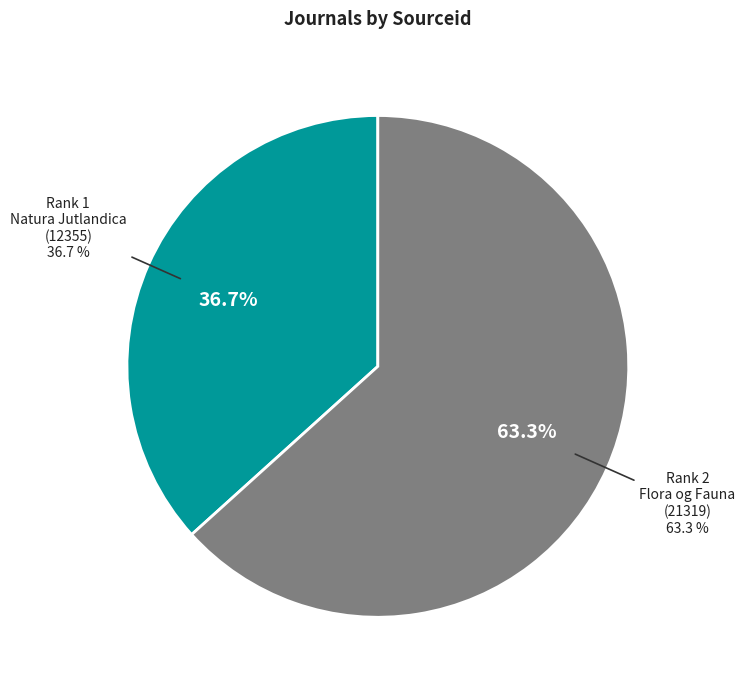

Rank the categories by value from highest to lowest.

Rank 2
Flora og Fauna
(21319), Rank 1
Natura Jutlandica
(12355)